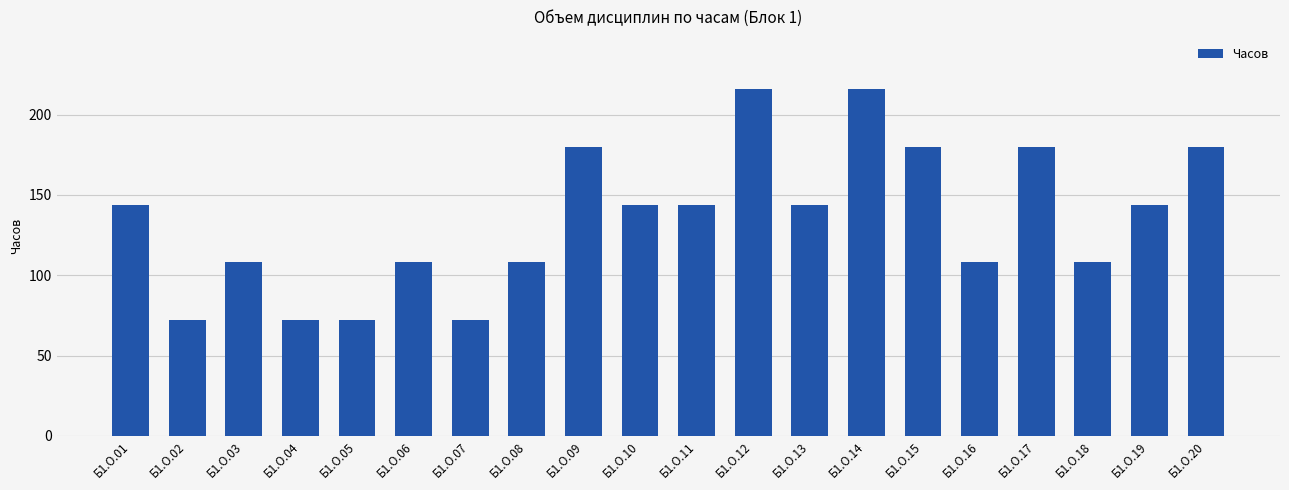

What is the value of the 4th bar from the left?

72